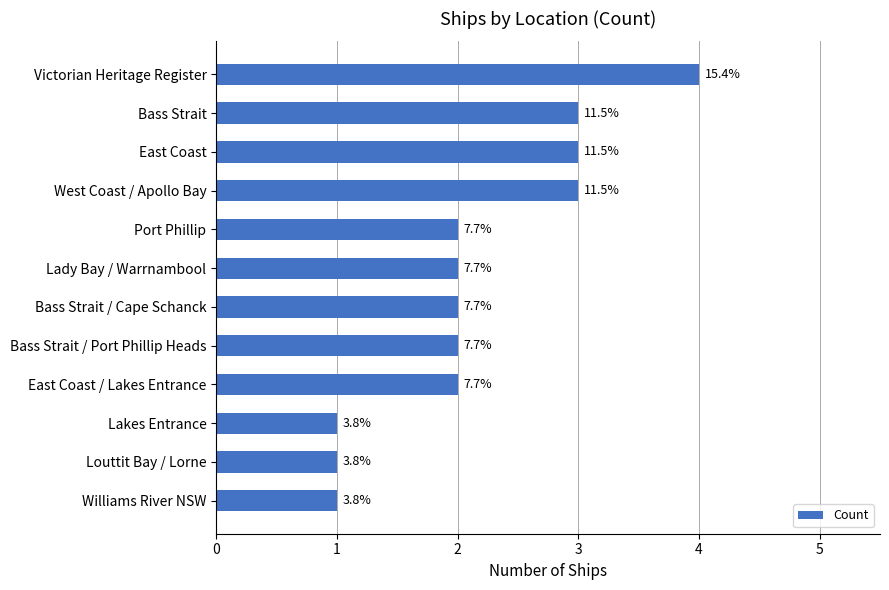

Are the bars horizontal?

Yes